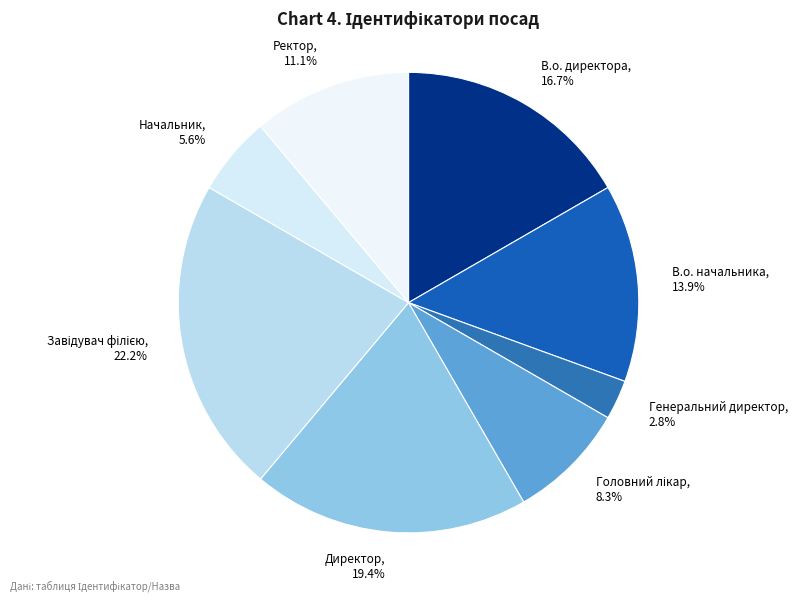

The В.о. директора slice represents 17% of the pie. True or false?

True